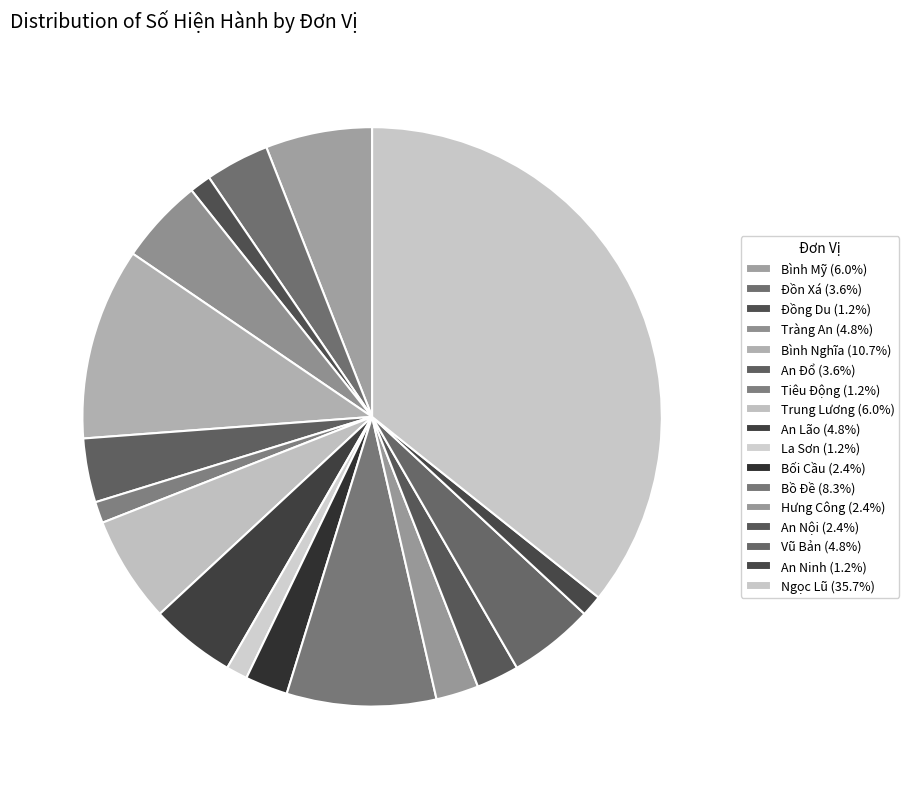

Rank the categories by value from highest to lowest.

Ngọc Lũ, Bình Nghĩa, Bồ Đề, Bình Mỹ, Trung Lương, Tràng An, An Lão, Vũ Bản, Đồn Xá, An Đổ, Bối Cầu, Hưng Công, An Nội, Đồng Du, Tiêu Động, La Sơn, An Ninh